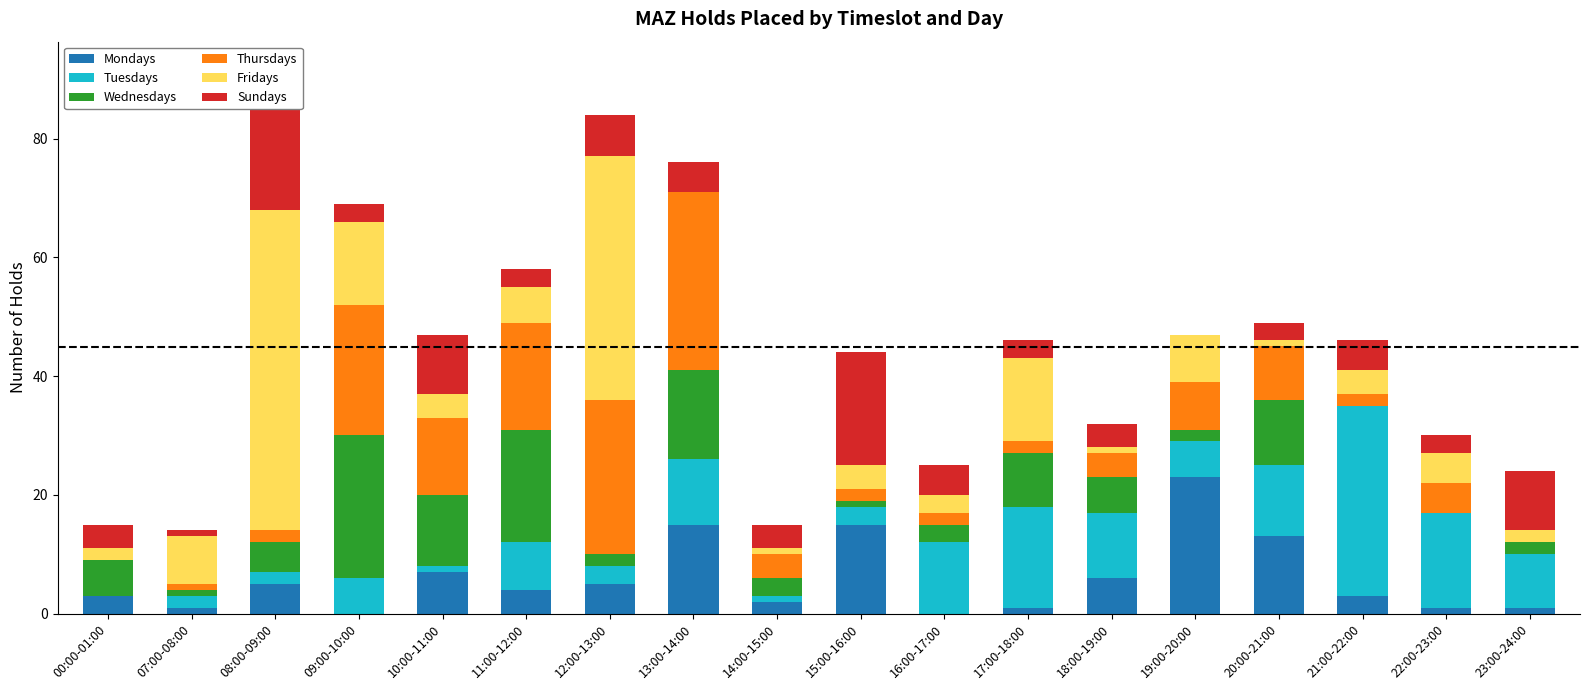

The Mondays series shows 0 at 09:00-10:00. True or false?

True